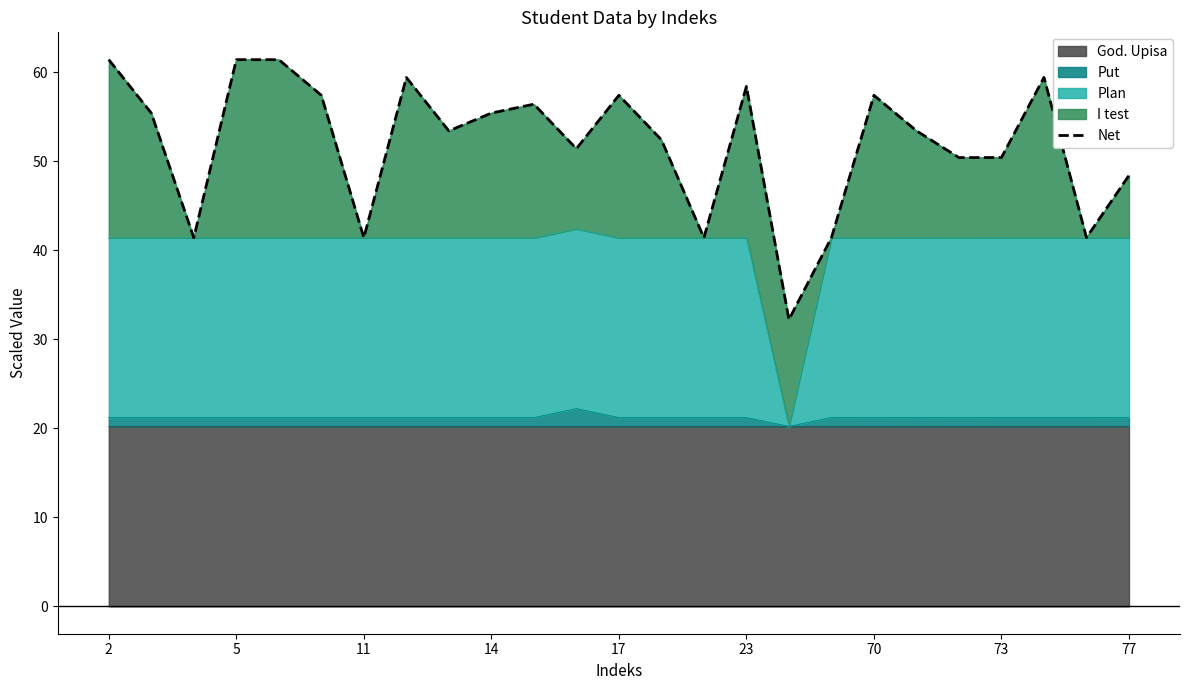

The value of God. Upisa at 11 is 28.6. True or false?

False